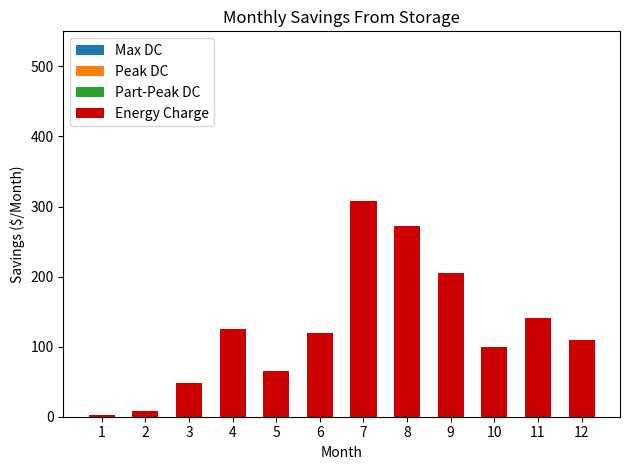

What is the maximum value shown in the chart?

308